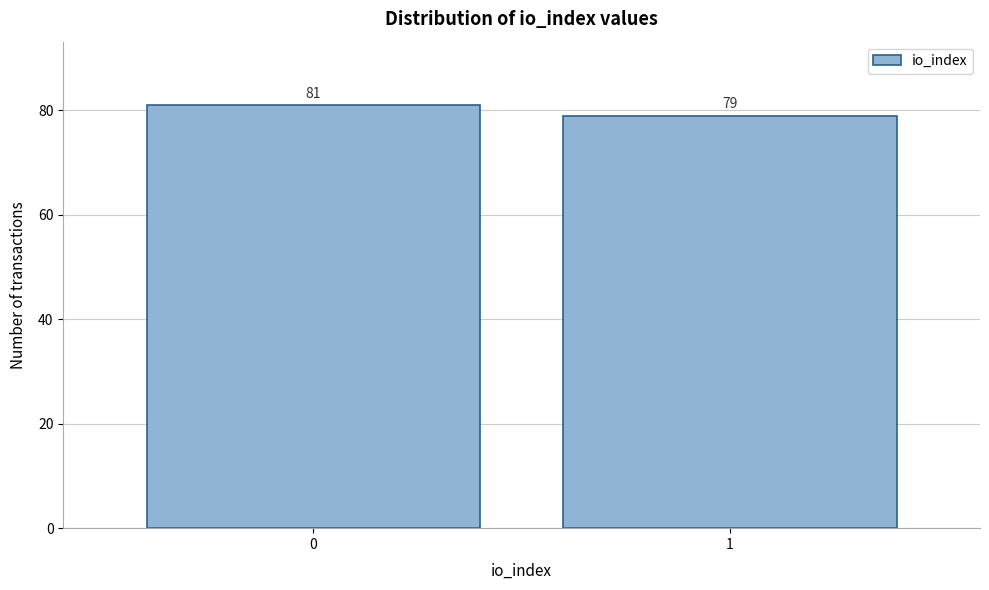

Reading left to right, what are all the values shown in this chart?

0=81	1=79